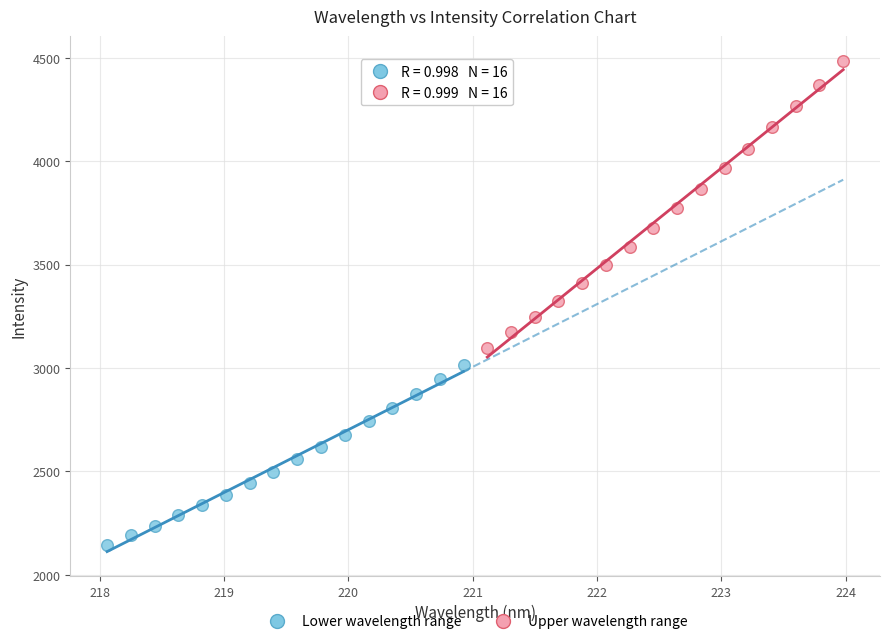

Which series contains the lowest Y value?

Lower wavelength range